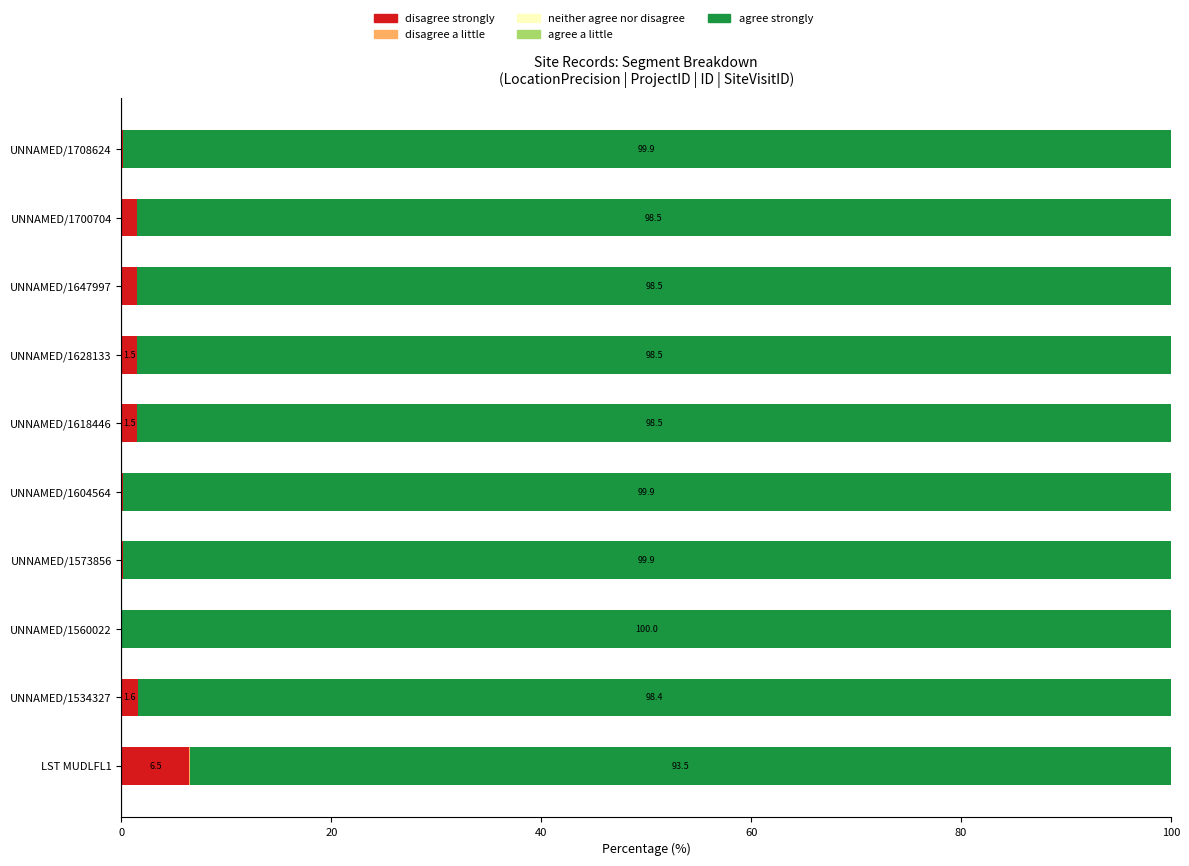

Which series has the widest spread of values?

agree strongly